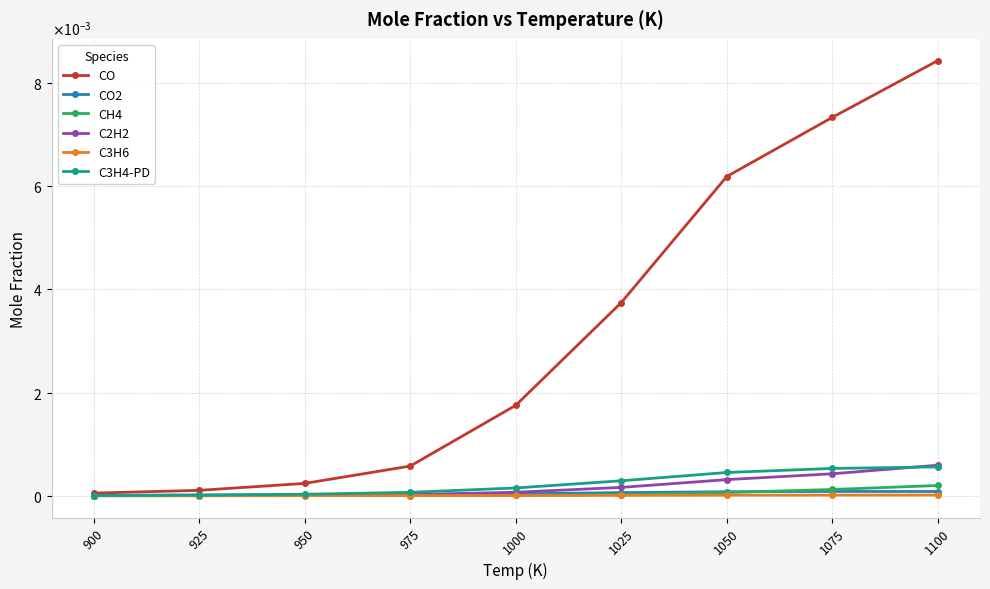

Does the chart have visible grid lines?

Yes